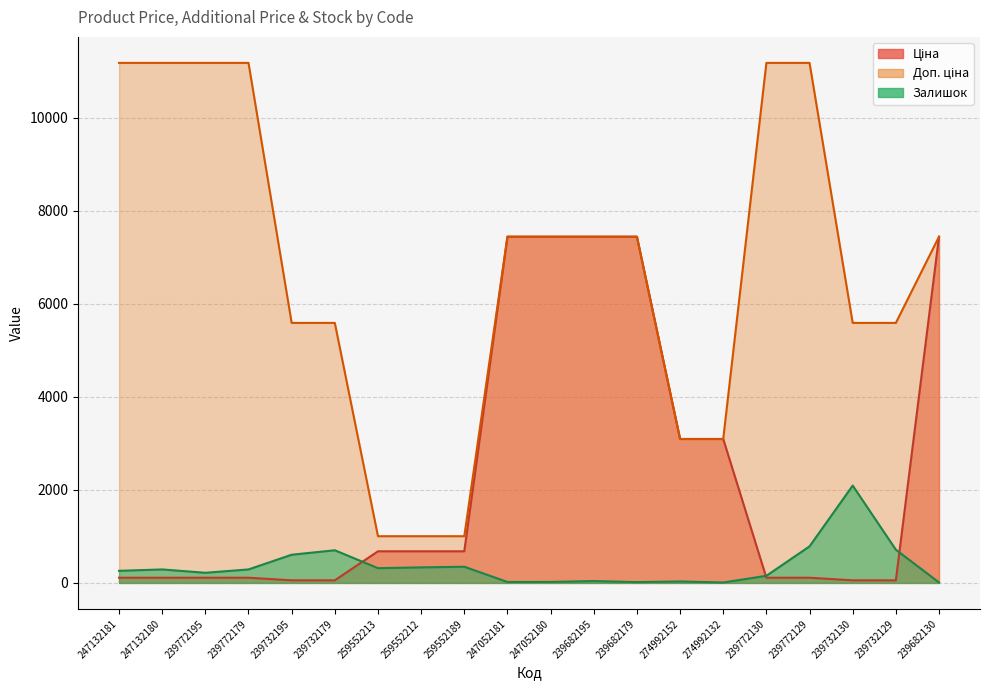

What is the average value of the Залишок series?

362.9